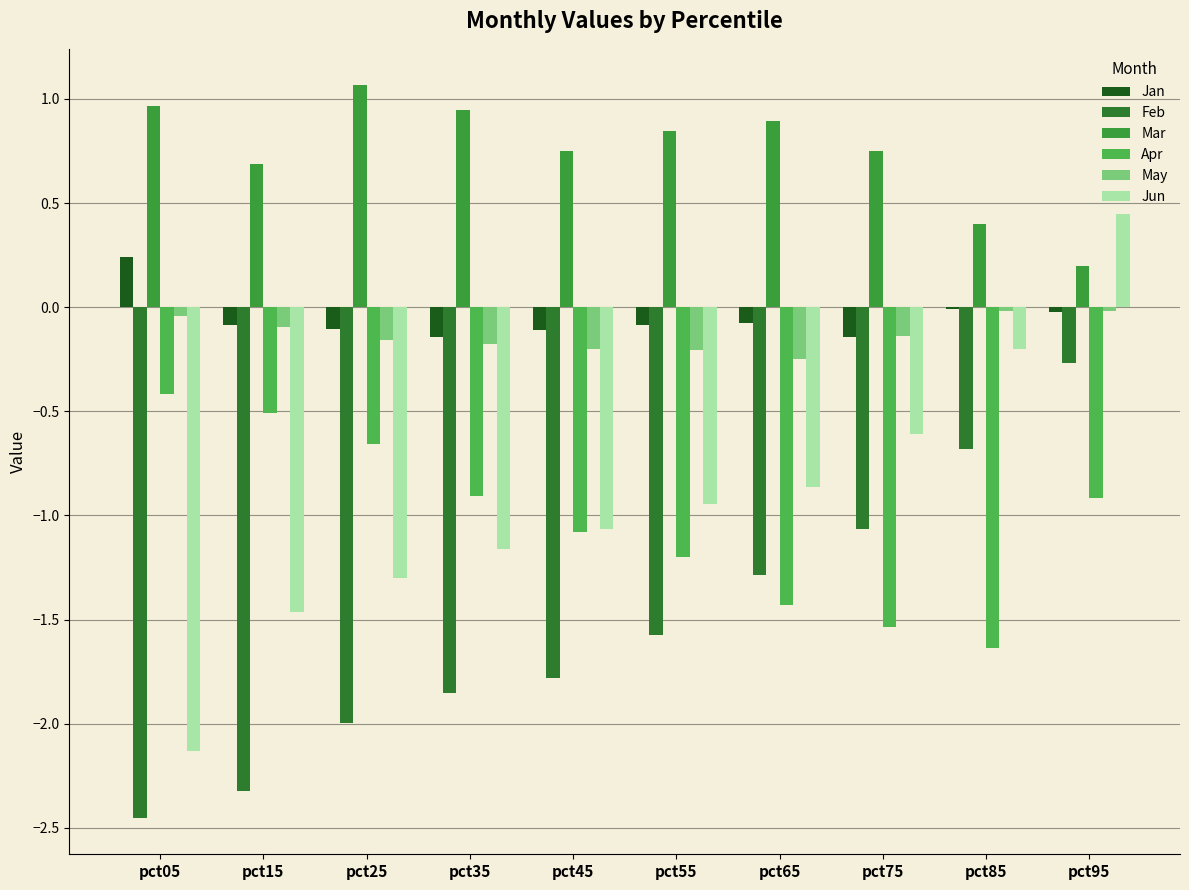

Which category has the highest value across all series?

pct25